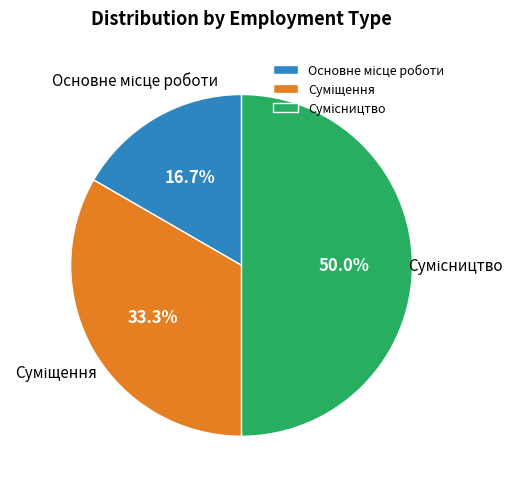

To the nearest percent, what percentage of the pie is Суміщення?

33%